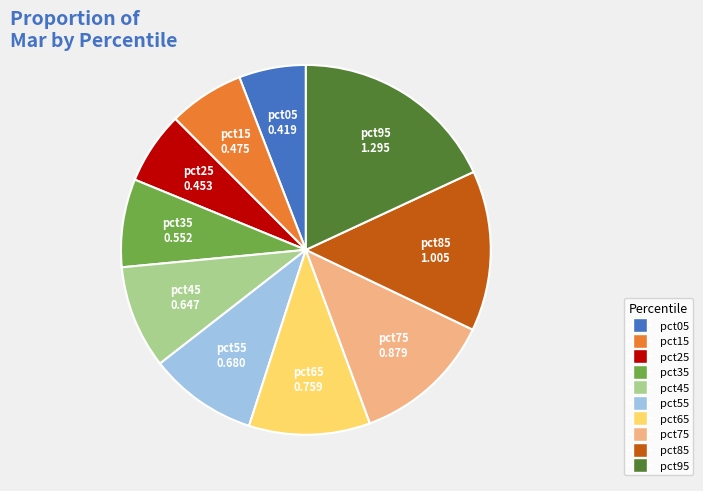

Is there a majority slice in this chart?

No